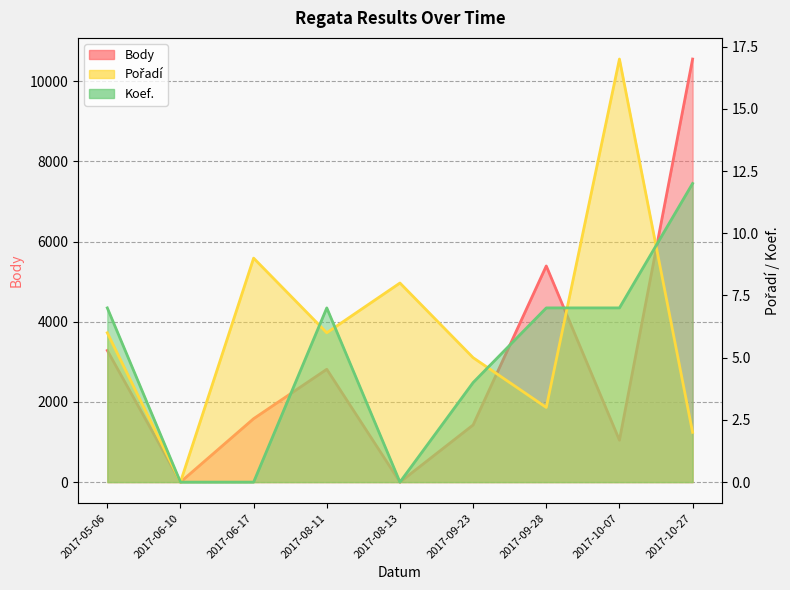

How many lines are shown in the chart?

3